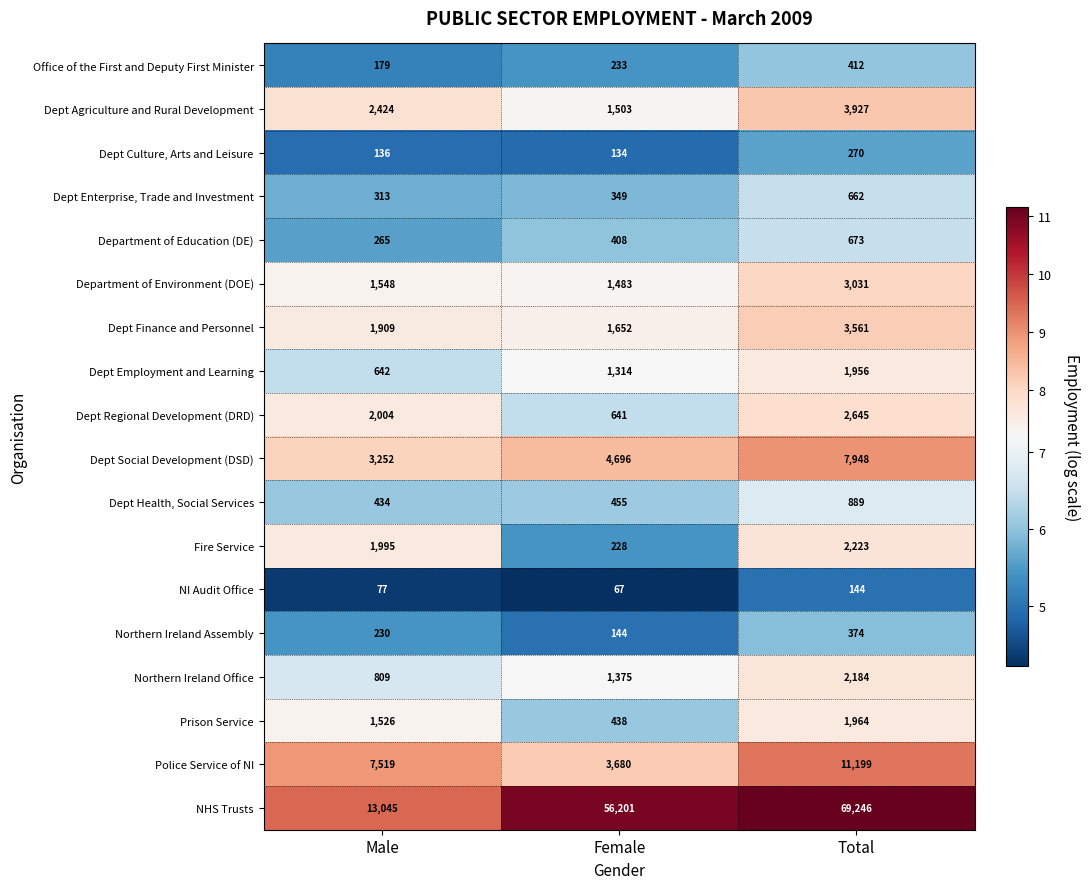

What is the difference between the highest and lowest values at Total?

69102